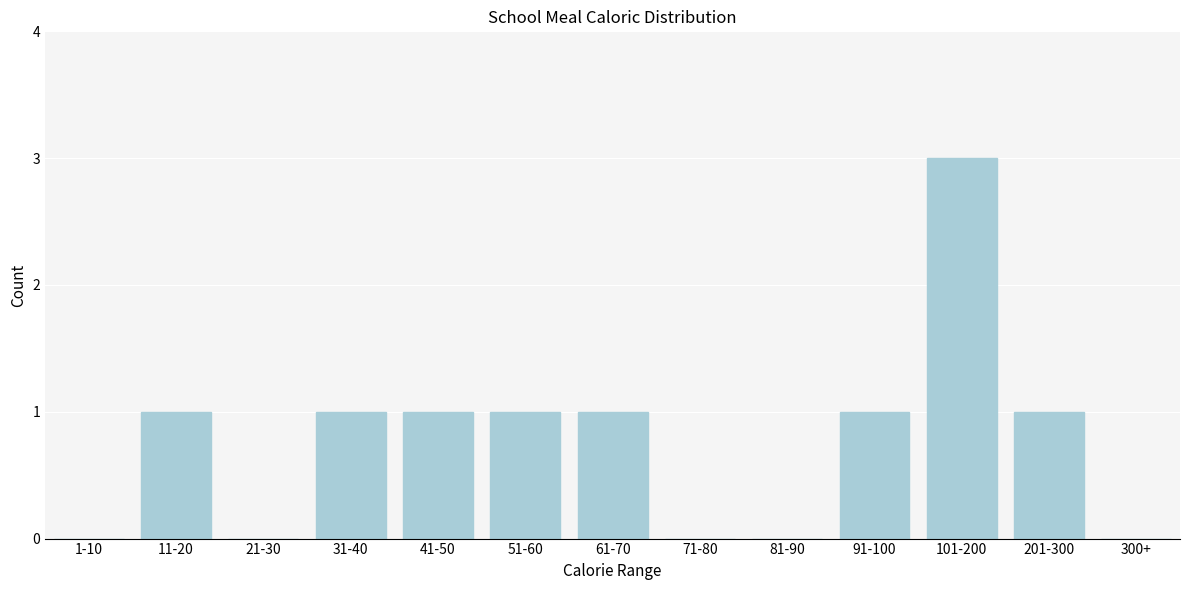

Reading left to right, list all the values displayed in this chart.

1-10=0	11-20=1	21-30=0	31-40=1	41-50=1	51-60=1	61-70=1	71-80=0	81-90=0	91-100=1	101-200=3	201-300=1	300+=0